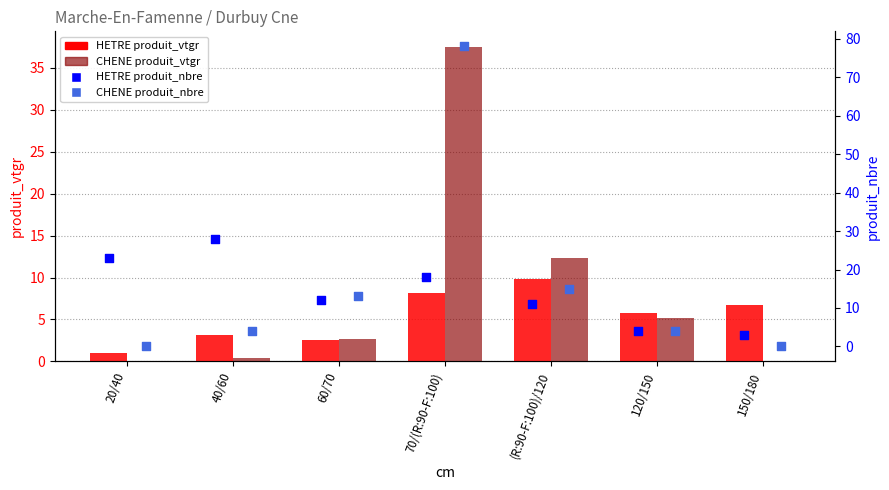

Which series contains the lowest Y value?

CHENE produit_vtgr